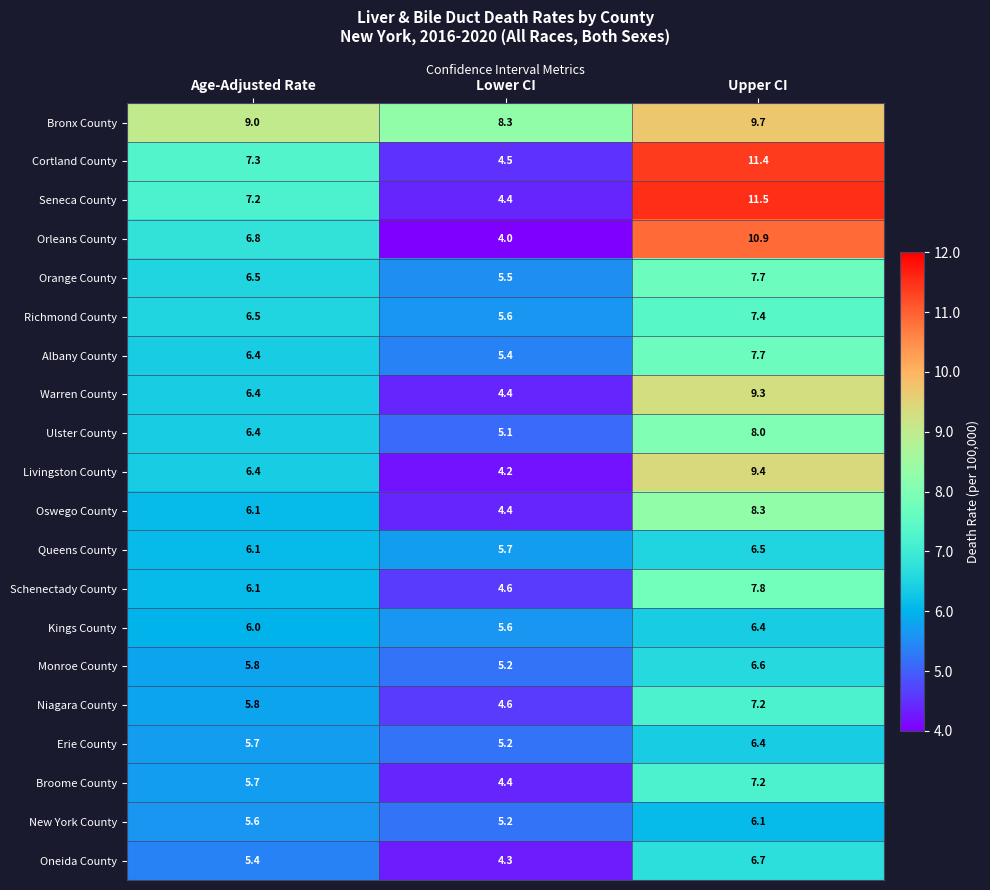

Which series has the largest range (max minus min)?

Seneca County